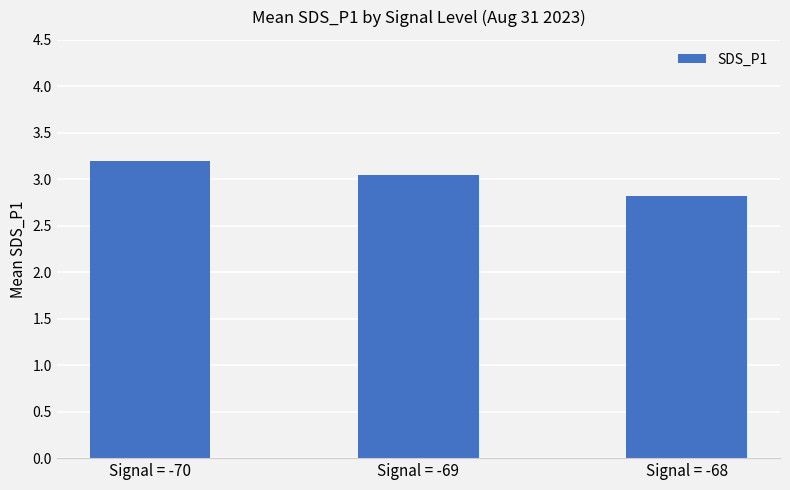

Is it true that the value at Signal = -68 is 2.8?

True